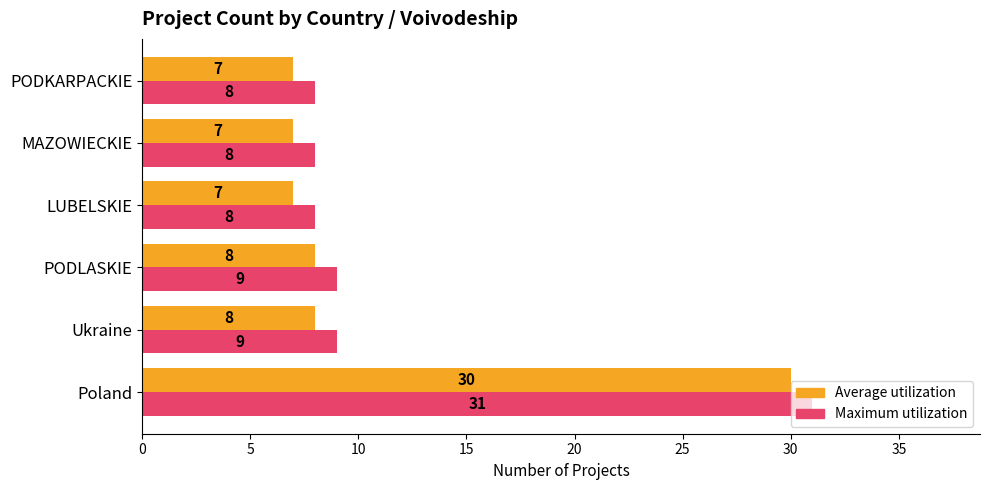

The Maximum utilization series shows 3 at Ukraine. True or false?

False